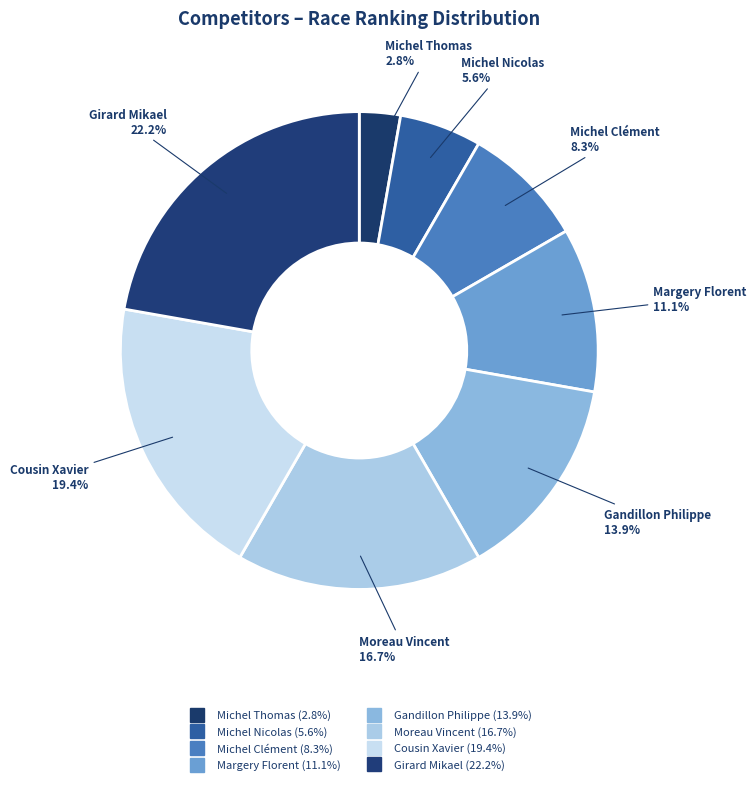

How many slices are in this pie chart?

8